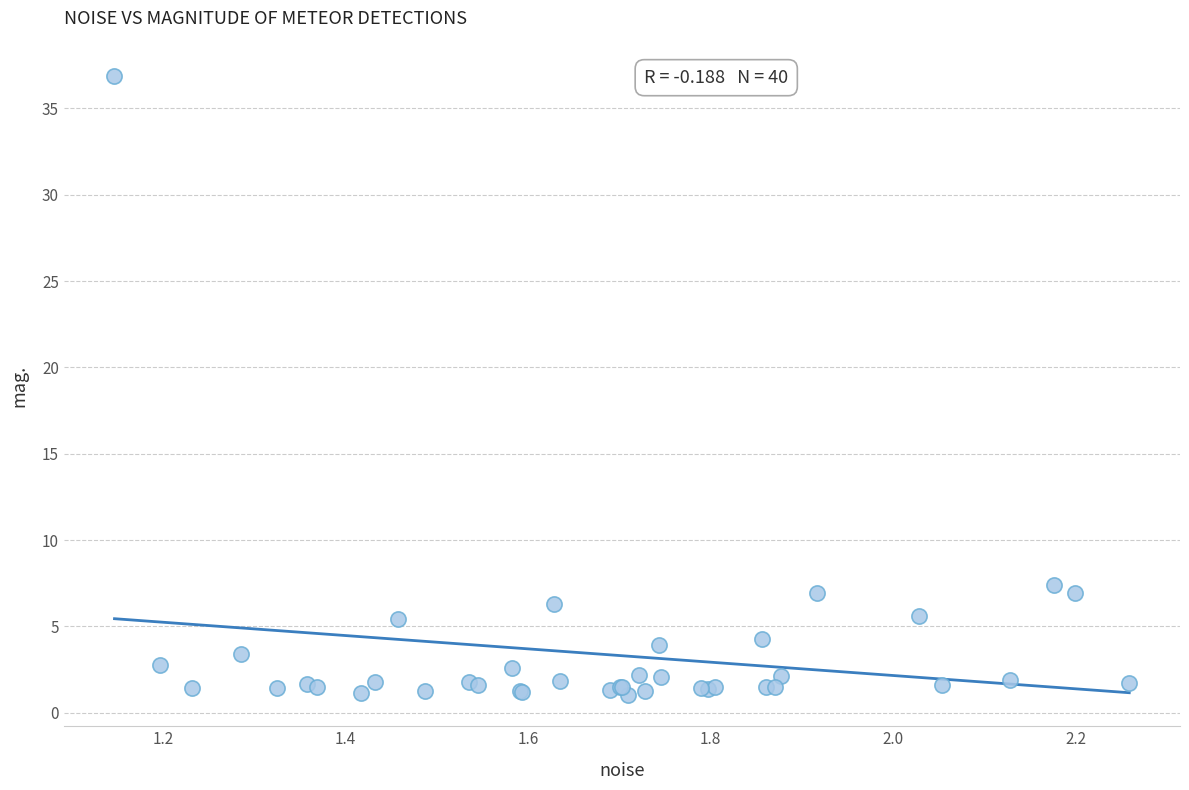

What Y value in the scatter plot is closest to 18?

7.4